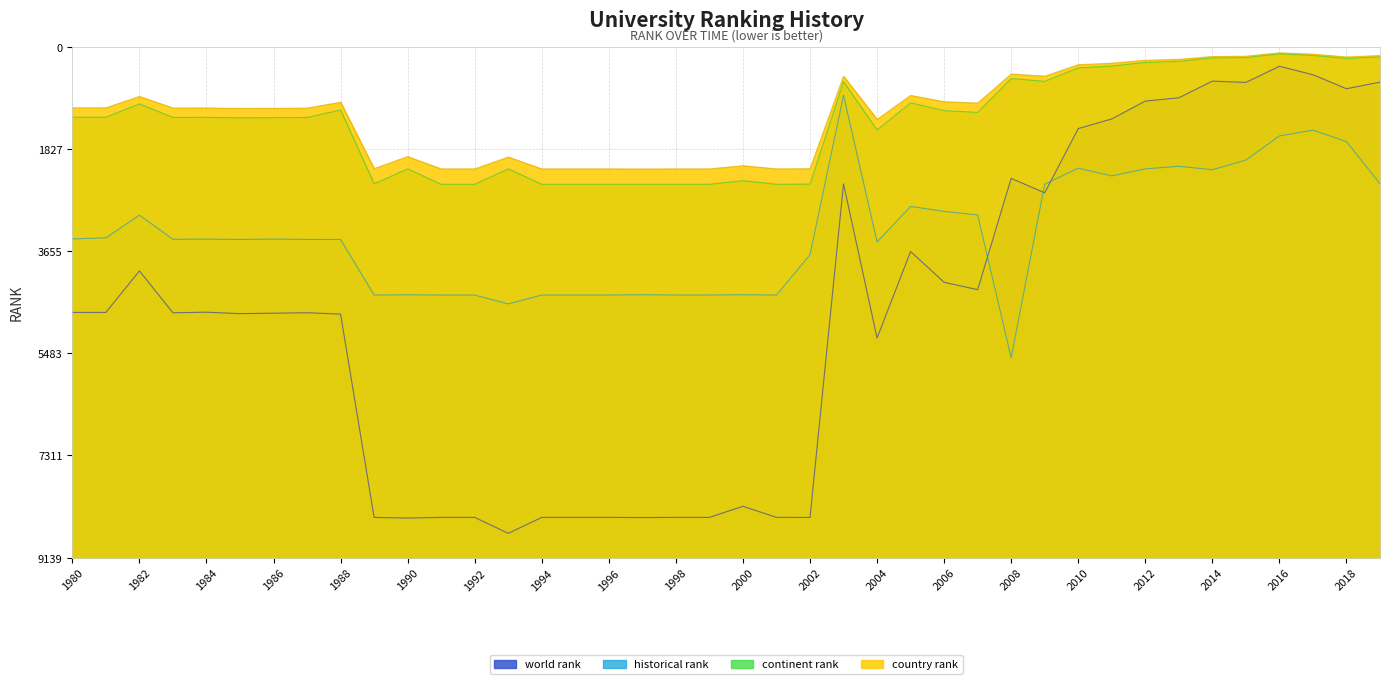

Does the chart have visible grid lines?

Yes